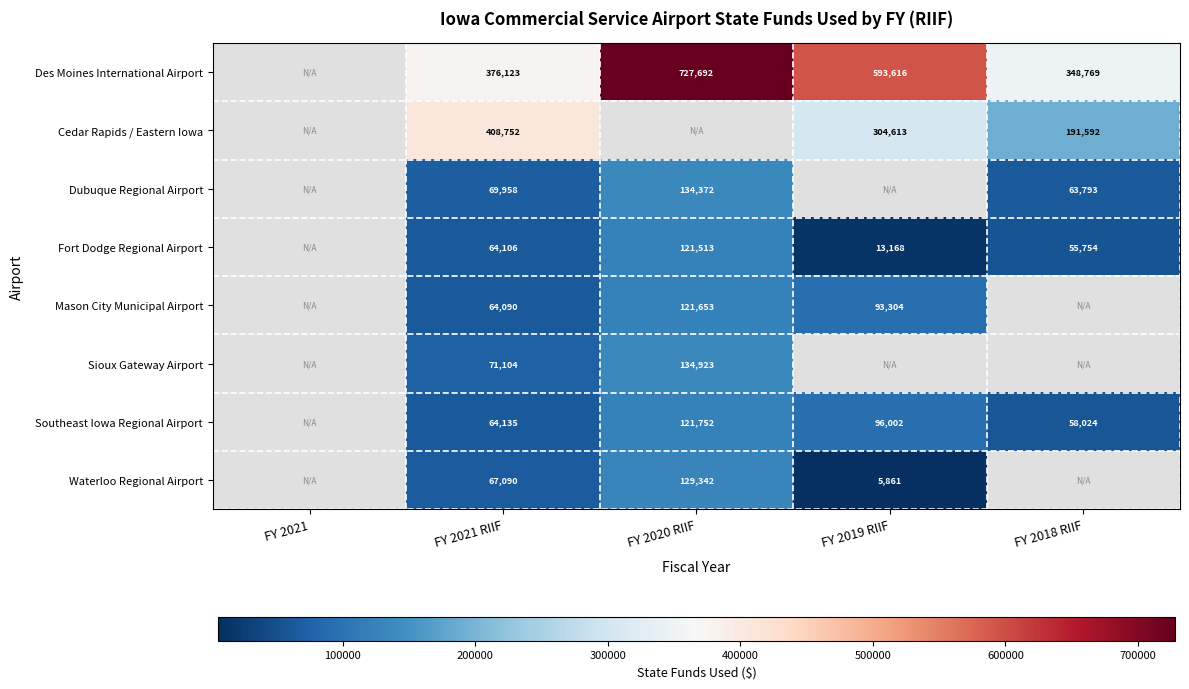

What is the spread (max minus min) of values at FY 2020 RIIF?

606179.0